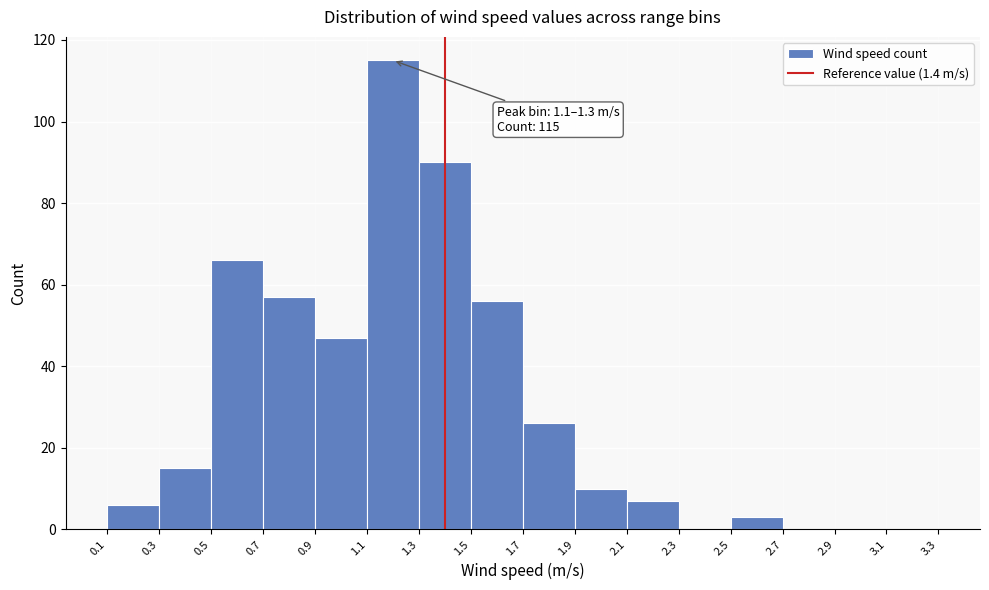

Which range on the x-axis has the tallest bar?

1.1 to 1.3